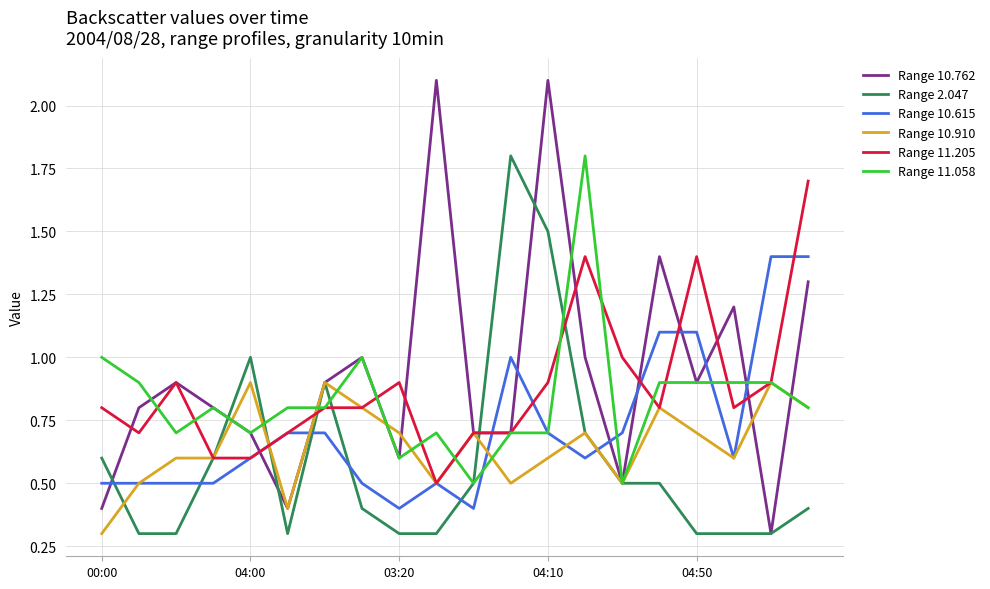

What is the maximum value for Range 10.910?

0.9